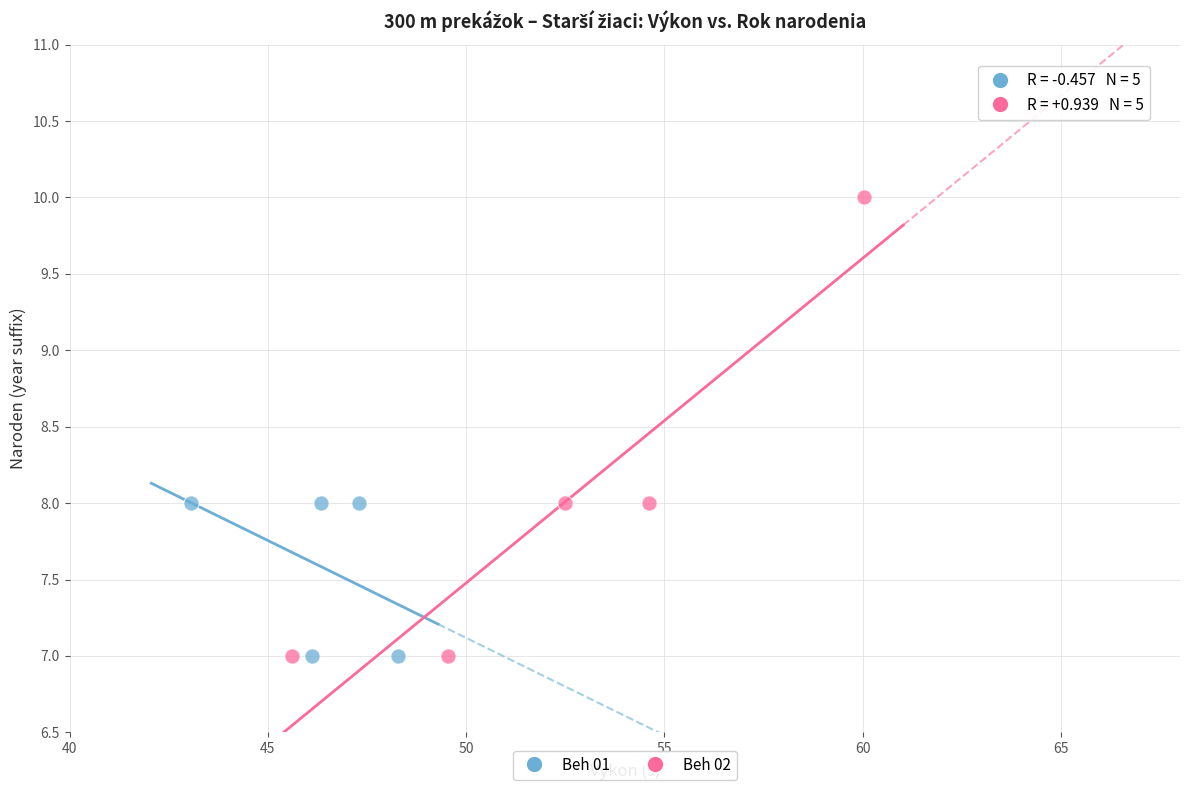

Which series contains the highest Y value?

Beh 02